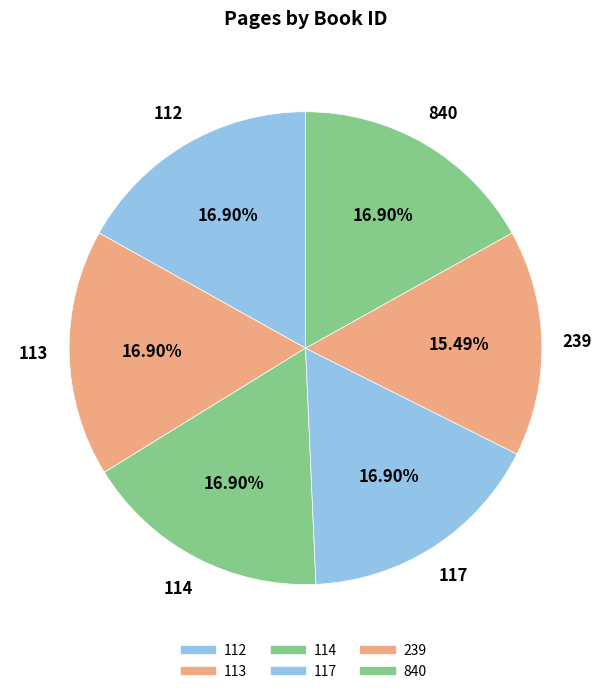

How many segments does this pie chart have?

6